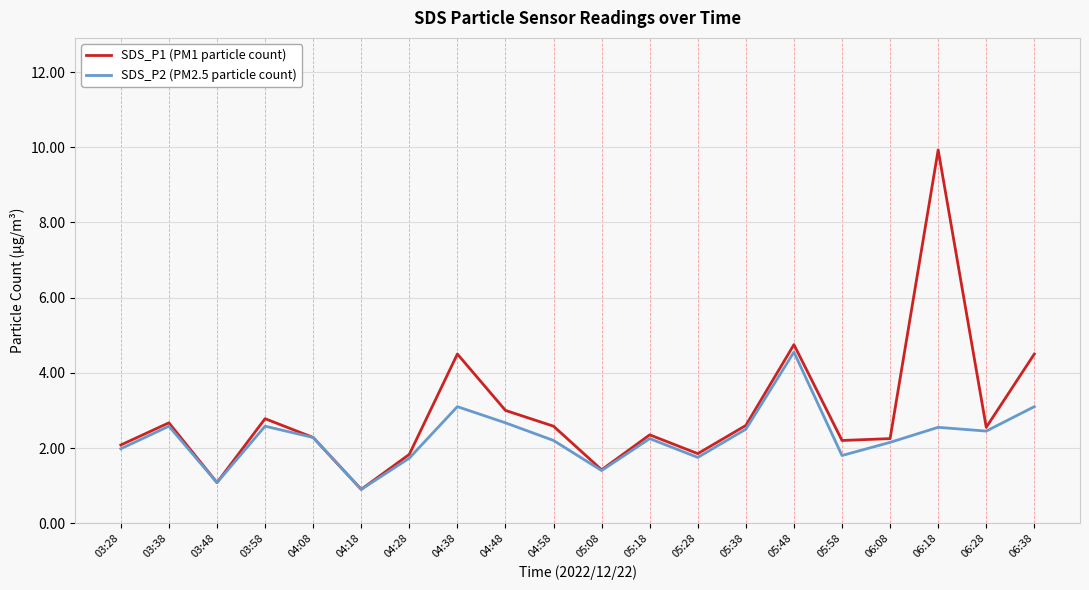

True or false: SDS_P2 (PM2.5 particle count) has a value of 4.5 at 05:48.

True